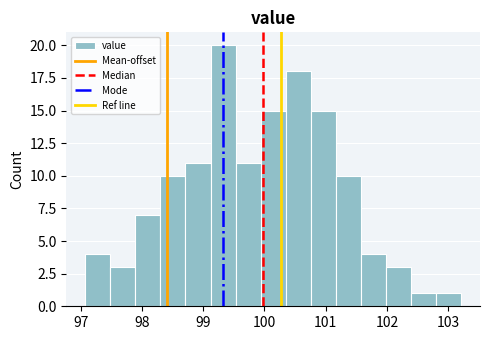

Reading left to right, transcribe this chart: for each bar, give the range it covers on the x-axis and its height. Neither the bar edges nor the heights are printed on the chart, so give them approximately, as read against the axes.

97.1 to 97.5: 4
97.5 to 97.9: 3
97.9 to 98.3: 7
98.3 to 98.7: 10
98.7 to 99.1: 11
99.1 to 99.5: 20
99.5 to 99.9: 11
99.9 to 100.3: 15
100.3 to 100.8: 18
100.8 to 101.2: 15
101.2 to 101.6: 10
101.6 to 102.0: 4
102.0 to 102.4: 3
102.4 to 102.8: 1
102.8 to 103.2: 1